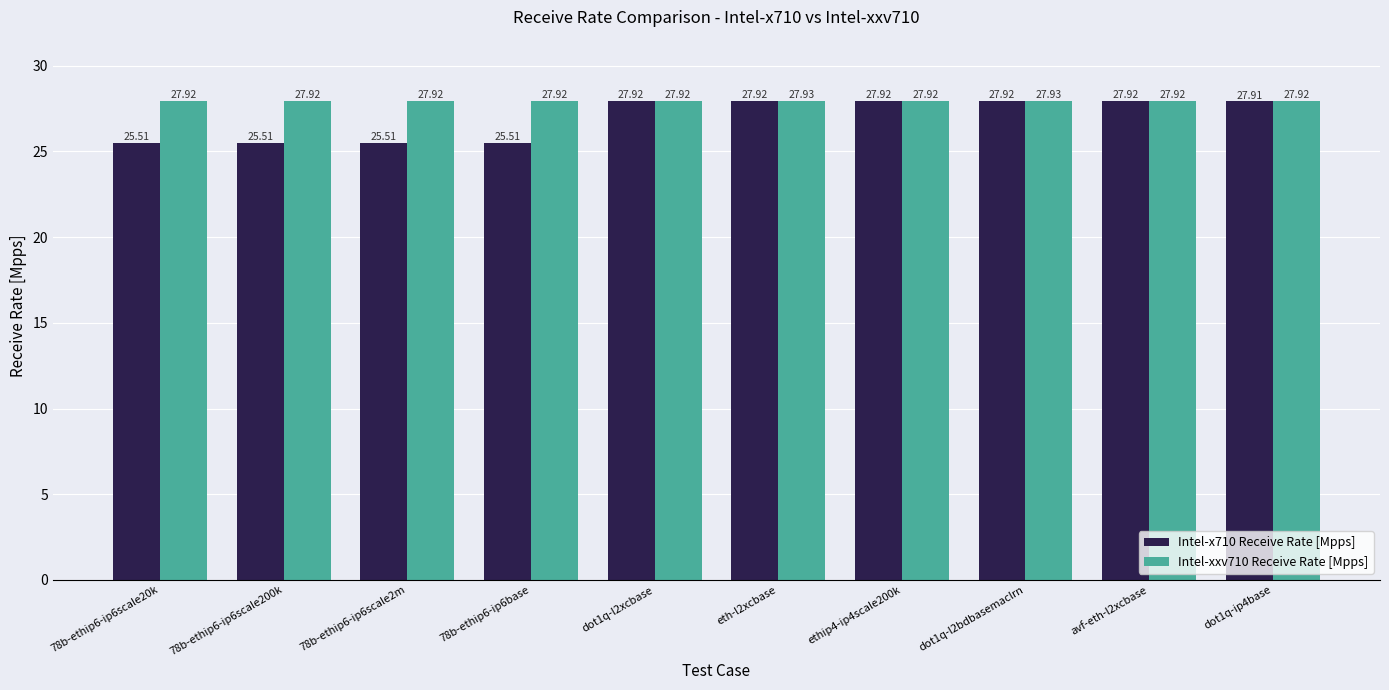

Which series has the largest total across all categories?

Intel-xxv710 Receive Rate [Mpps]